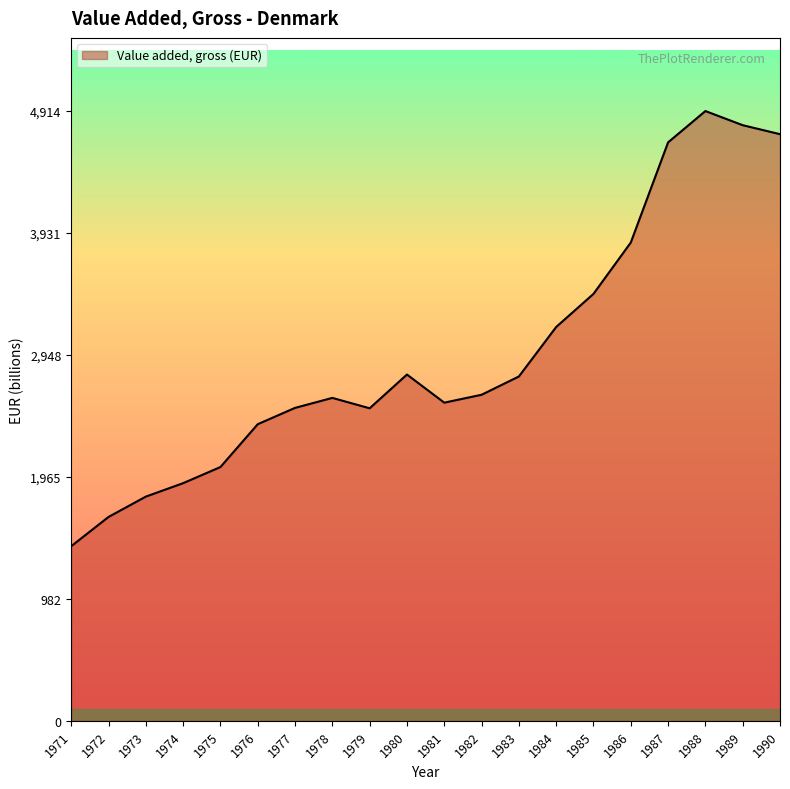

How many lines are shown in the chart?

1